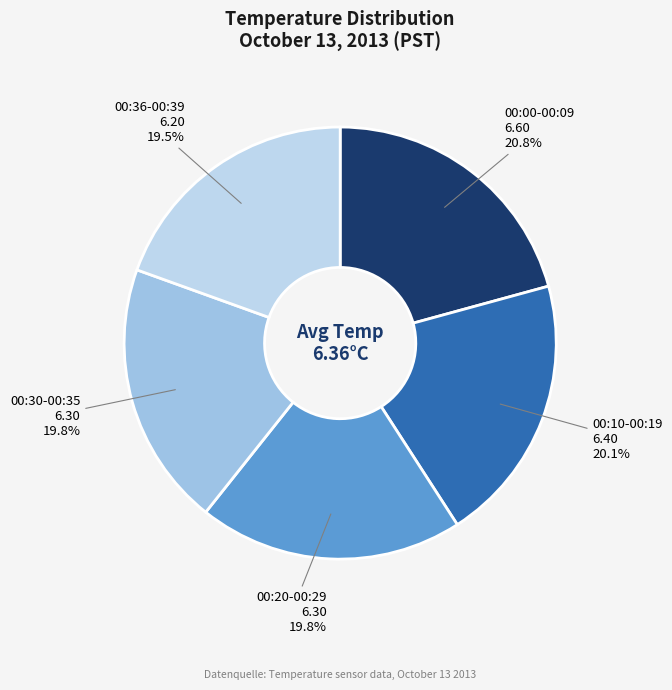

Which slice is the largest?

00:00-00:09 6.60